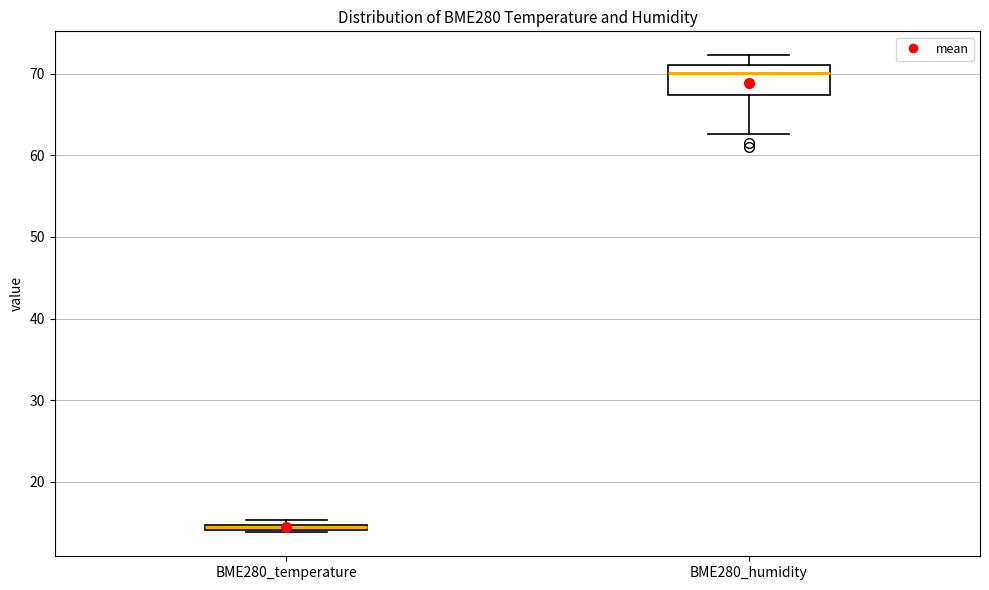

Where is the upper edge of the box for BME280_humidity on the y-axis? The values are not printed on the chart, so give them approximately, as read against the axis.

71